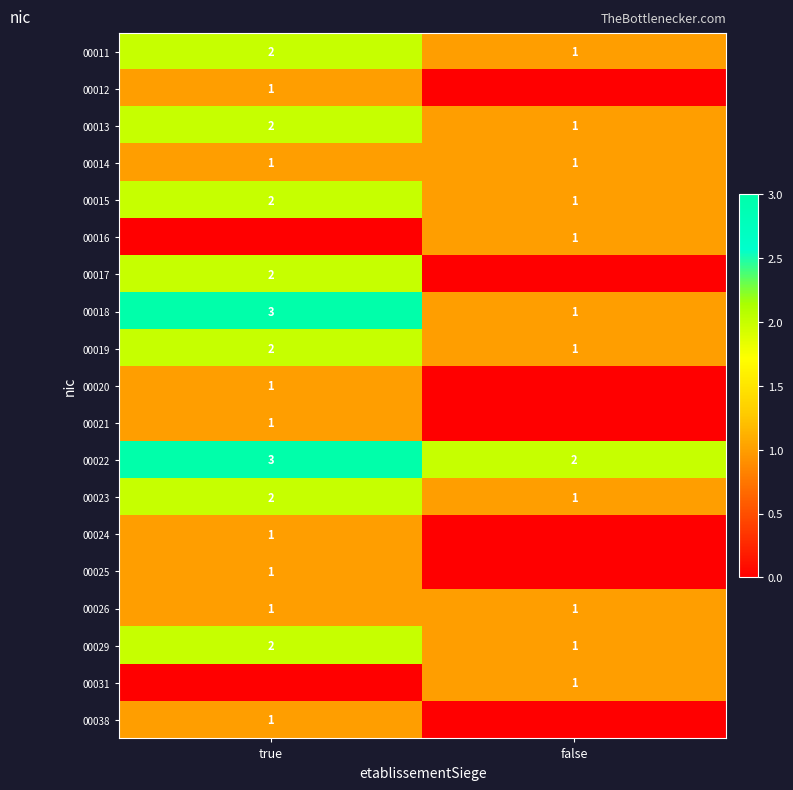

At how many categories does at least one series exceed 0?

2